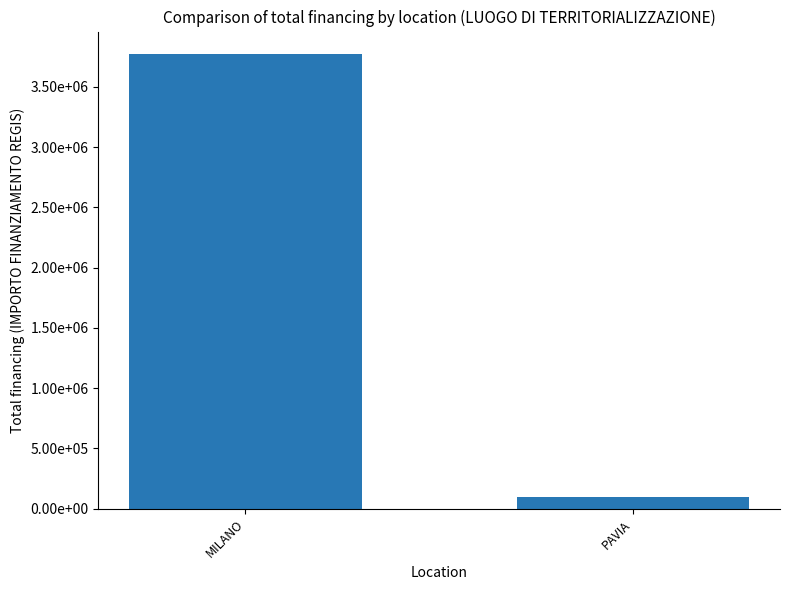

Are the bars horizontal?

No